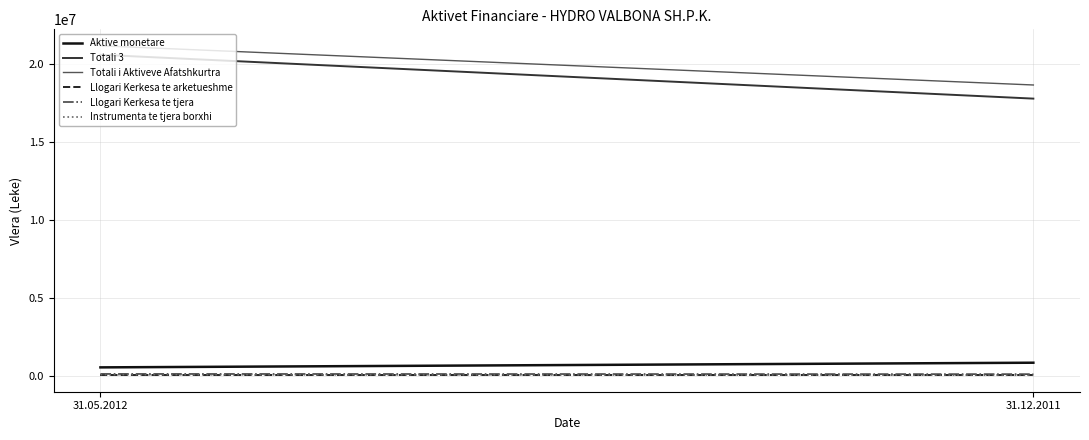

What is the label of the 2nd point from the left?

31.12.2011